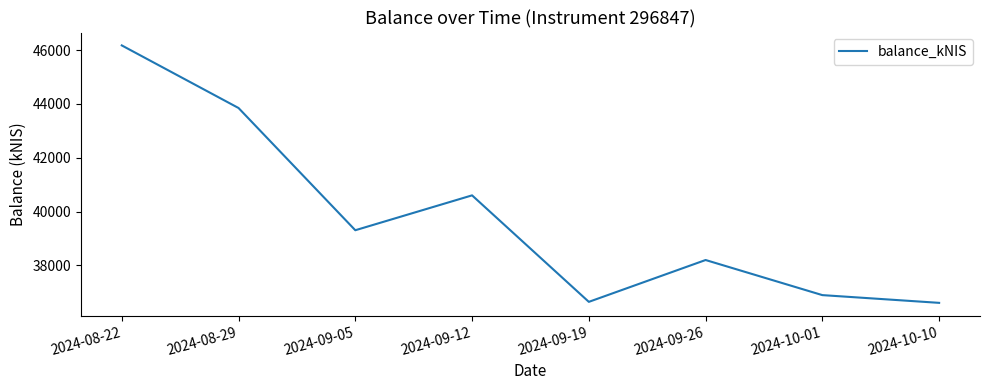

What is the minimum value shown in the chart?

36603.1